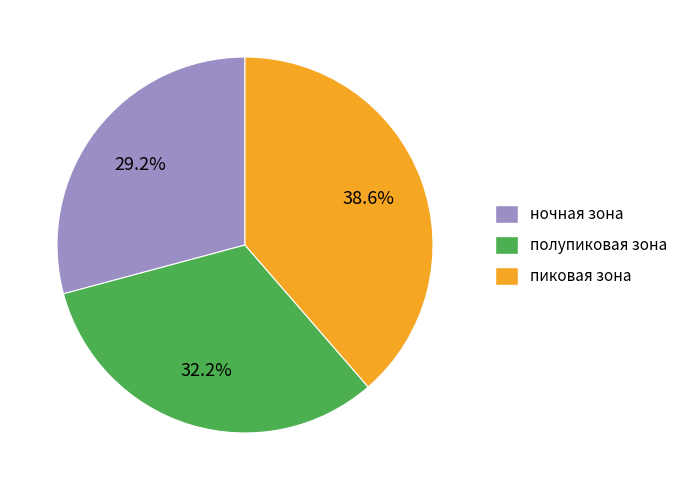

What percentage is NOT represented by ночная зона?

70.8%